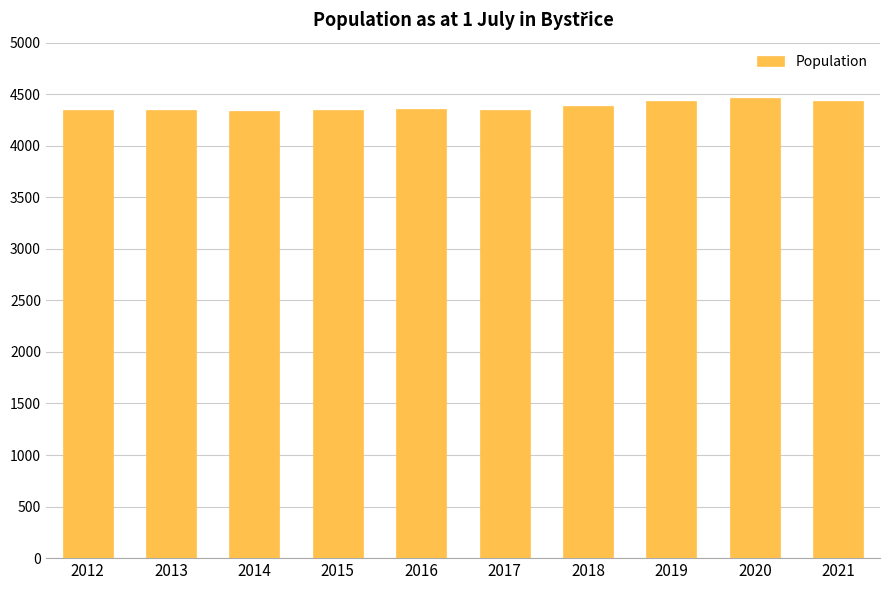

What is the difference between the second highest and minimum values?

103